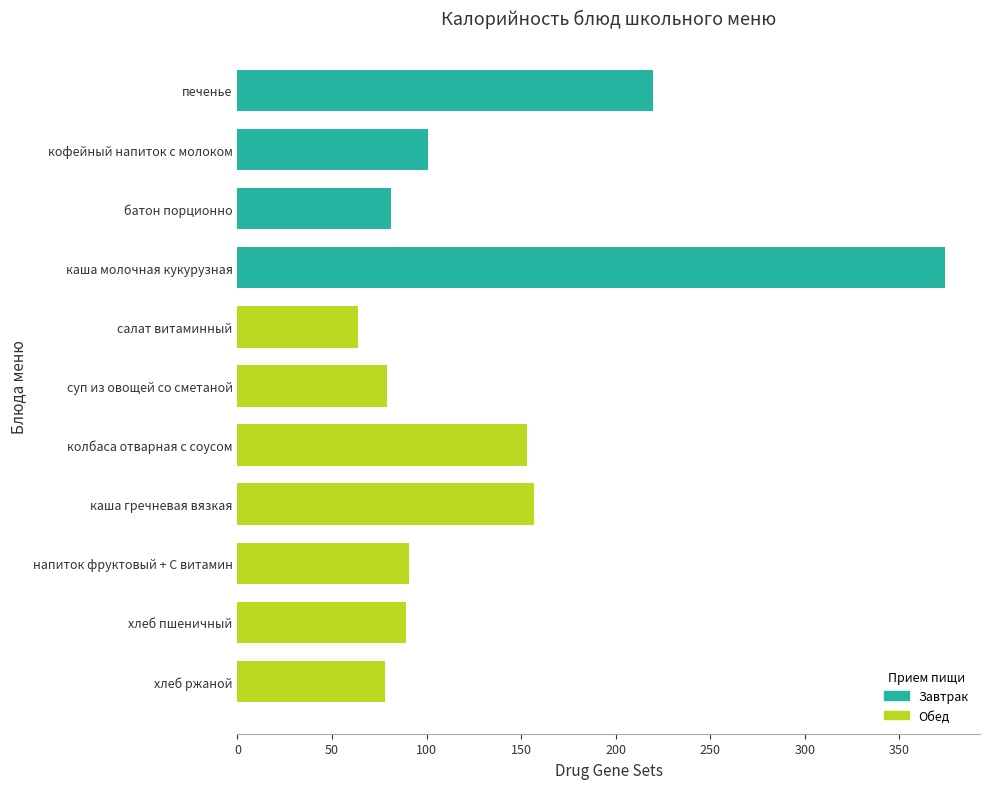

True or false: the data shows 94 at салат витаминный.

False